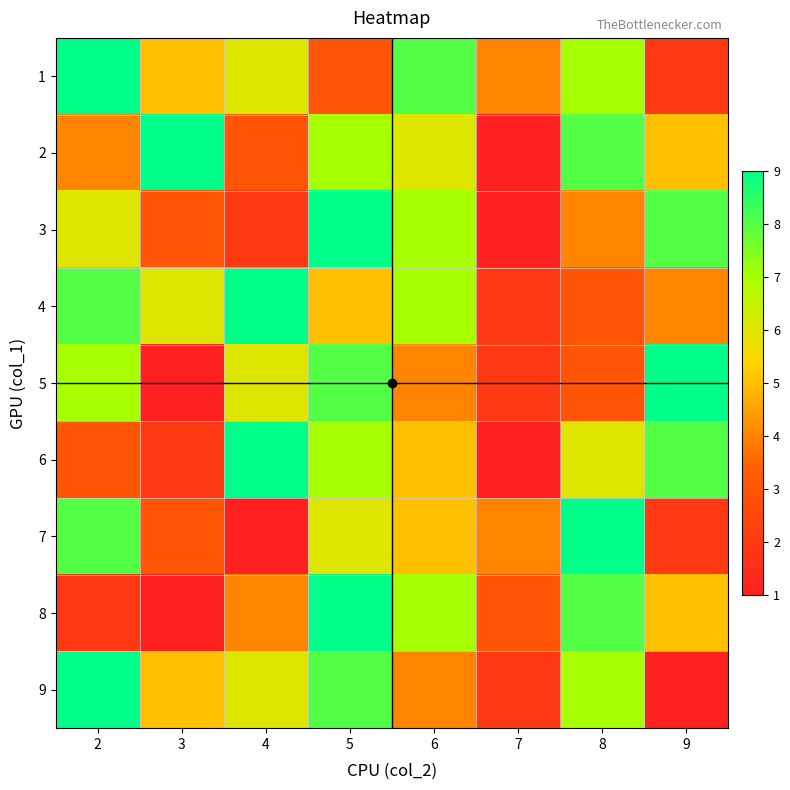

What is the total value across all series at 3?

35